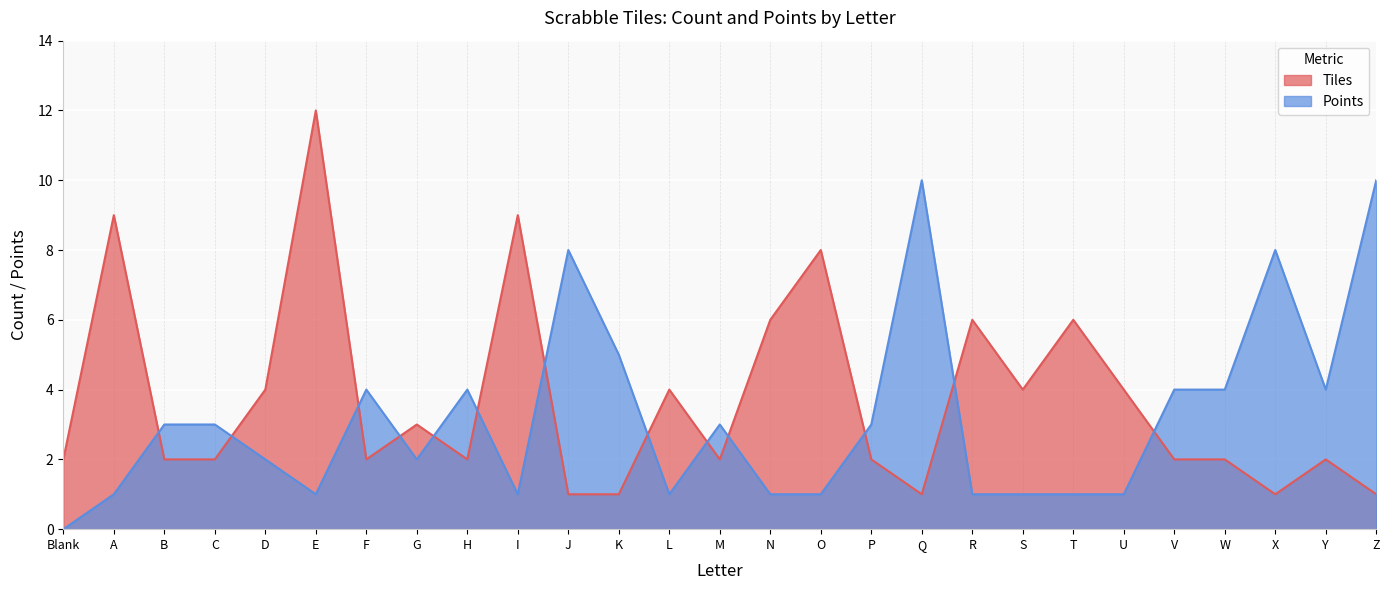

How many values in Points are above zero?

26